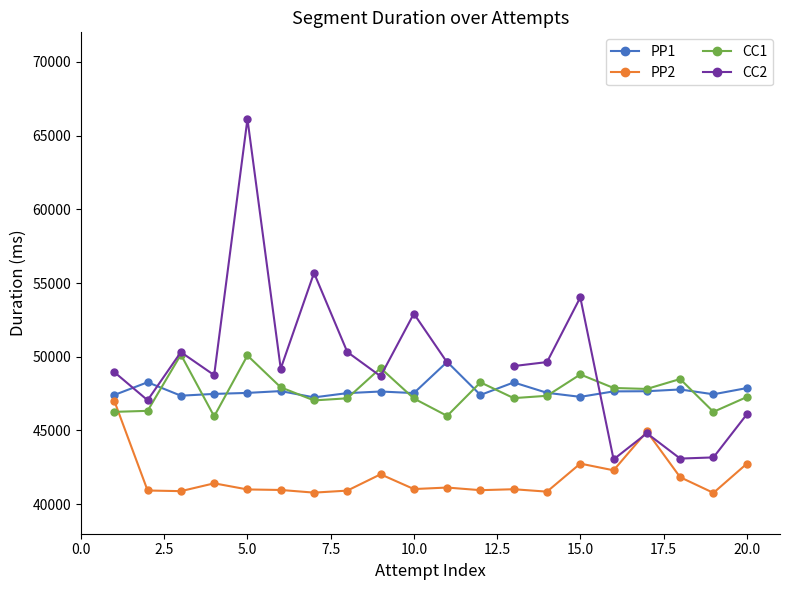

What is the highest value of the PP1 series?

49652